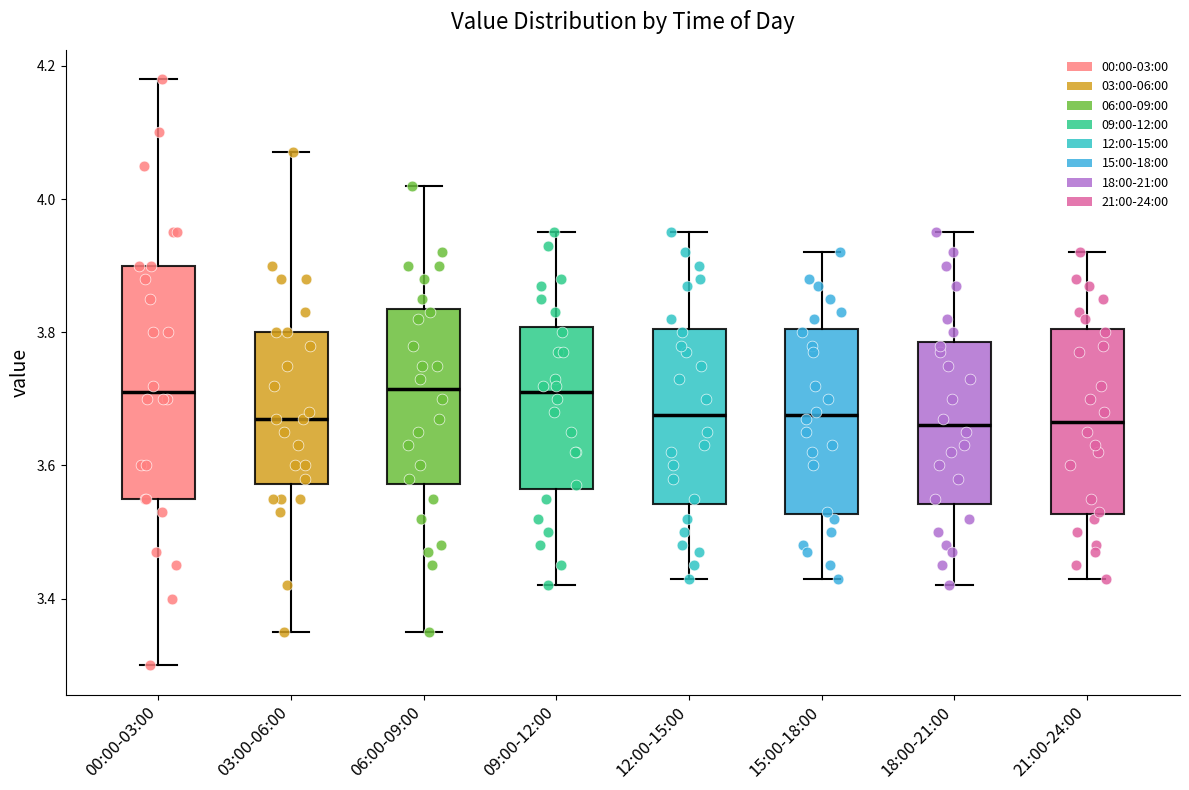

Reading left to right, read every box against the y-axis: the position of its median line, the range the box covers, and the ends of its whiskers. The values are not printed on the chart, so give them approximately, as read against the axis.

00:00-03:00: median 3.72, box 3.56 to 3.90, whiskers 3.30 to 4.18
03:00-06:00: median 3.68, box 3.58 to 3.80, whiskers 3.36 to 4.08
06:00-09:00: median 3.72, box 3.58 to 3.84, whiskers 3.36 to 4.02
09:00-12:00: median 3.72, box 3.56 to 3.80, whiskers 3.42 to 3.96
12:00-15:00: median 3.68, box 3.54 to 3.80, whiskers 3.44 to 3.96
15:00-18:00: median 3.68, box 3.52 to 3.80, whiskers 3.44 to 3.92
18:00-21:00: median 3.66, box 3.54 to 3.78, whiskers 3.42 to 3.96
21:00-24:00: median 3.66, box 3.52 to 3.80, whiskers 3.44 to 3.92